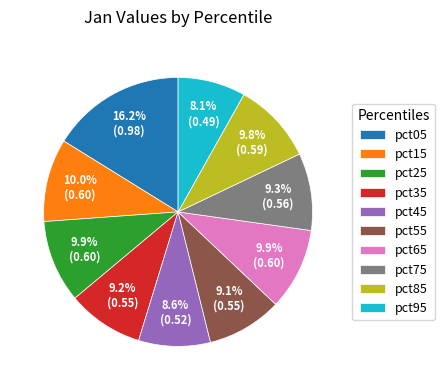

Does any single category account for the majority?

No